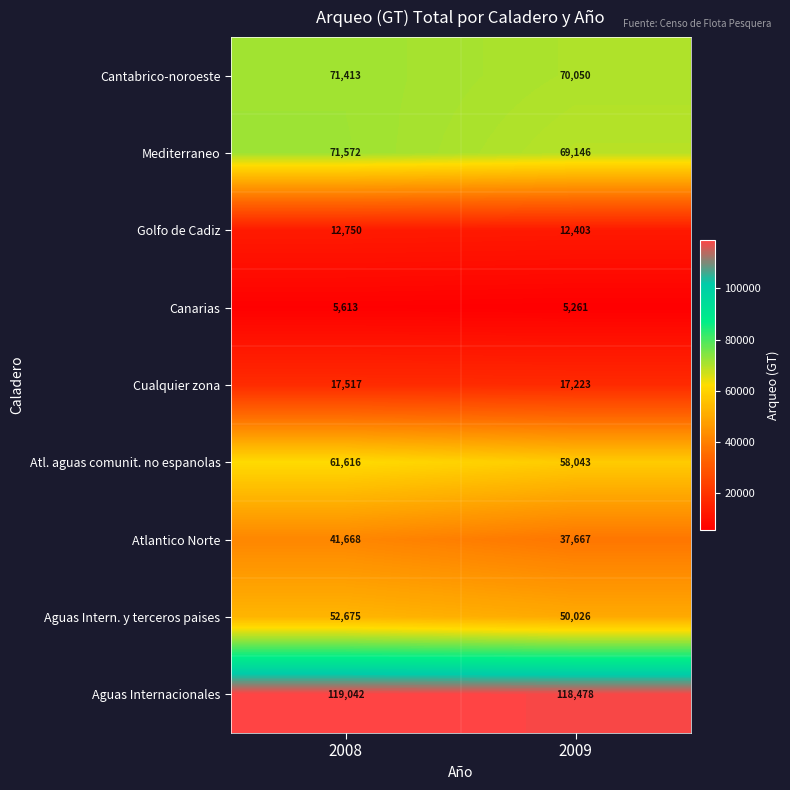

Which series changed the most between 2008 and 2009?

Atlantico Norte